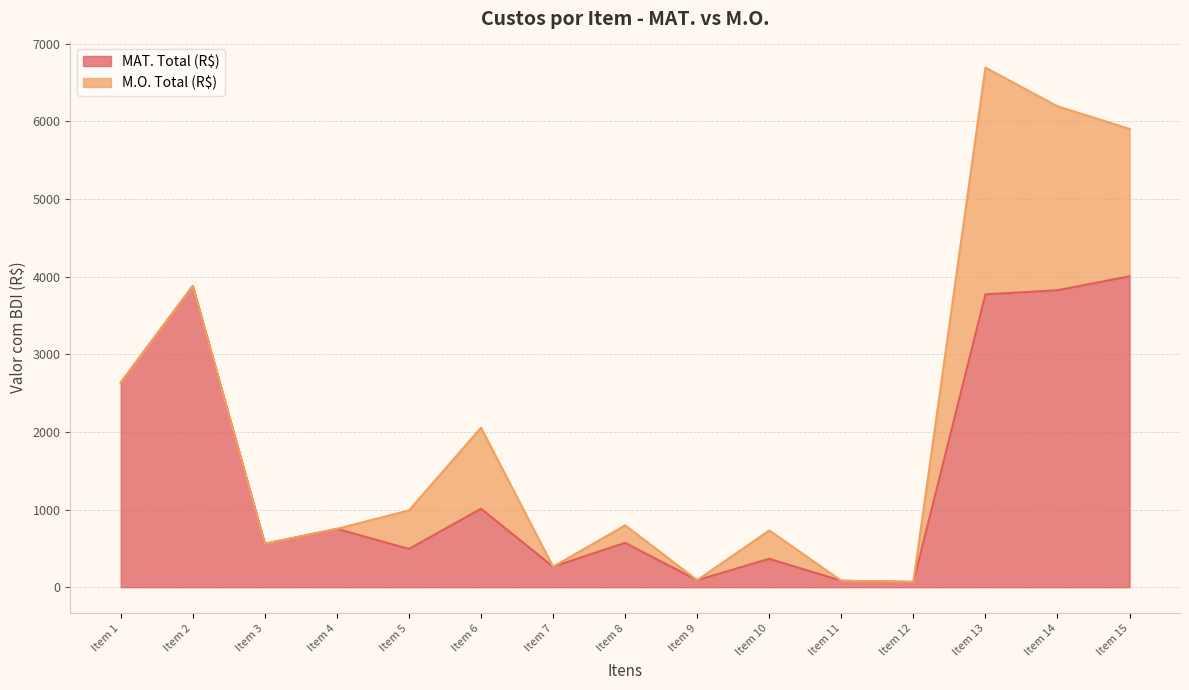

What is the difference between the values at Item 6 and Item 5?

517.9